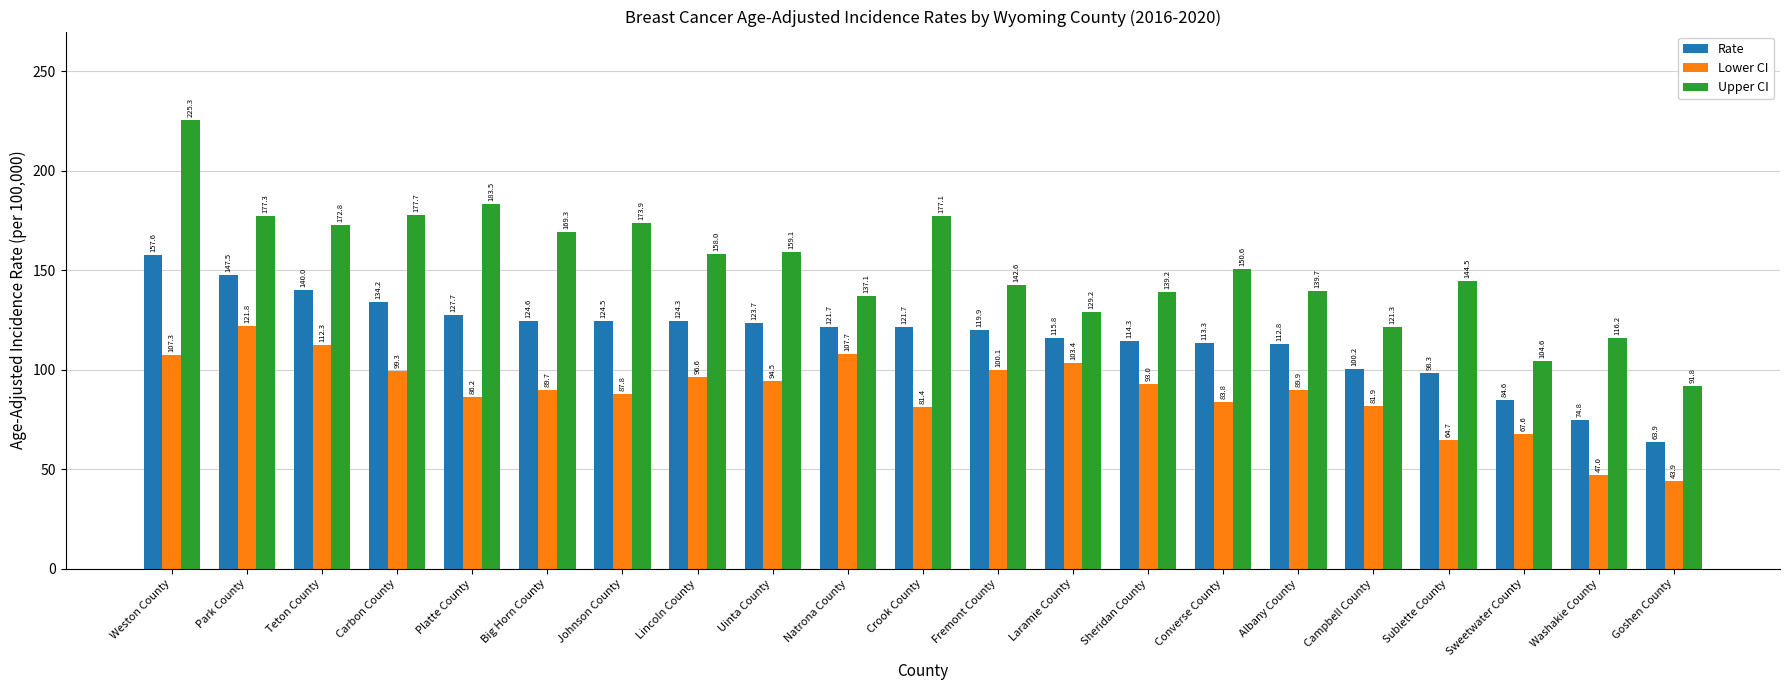

Which series changed the most between Weston County and Sweetwater County?

Upper CI